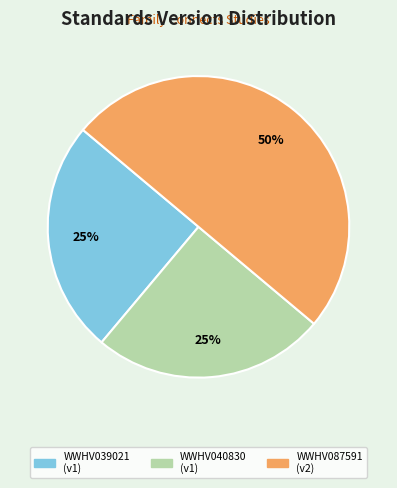

Which category has the biggest portion of the pie?

WWHV087591